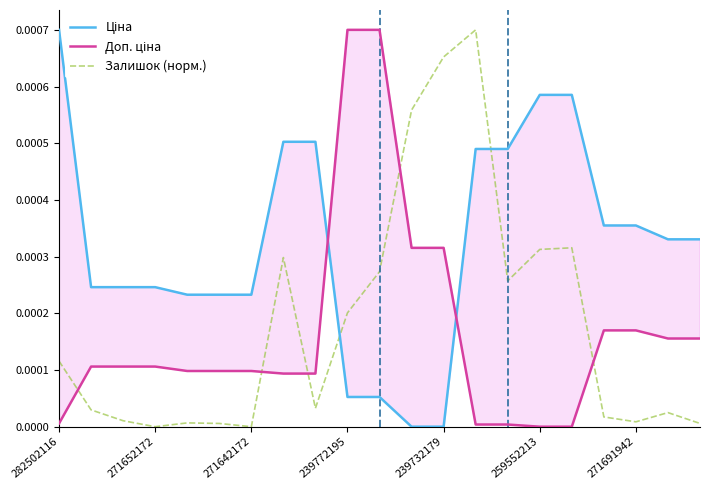

Does the chart display data point markers on the line(s)?

No